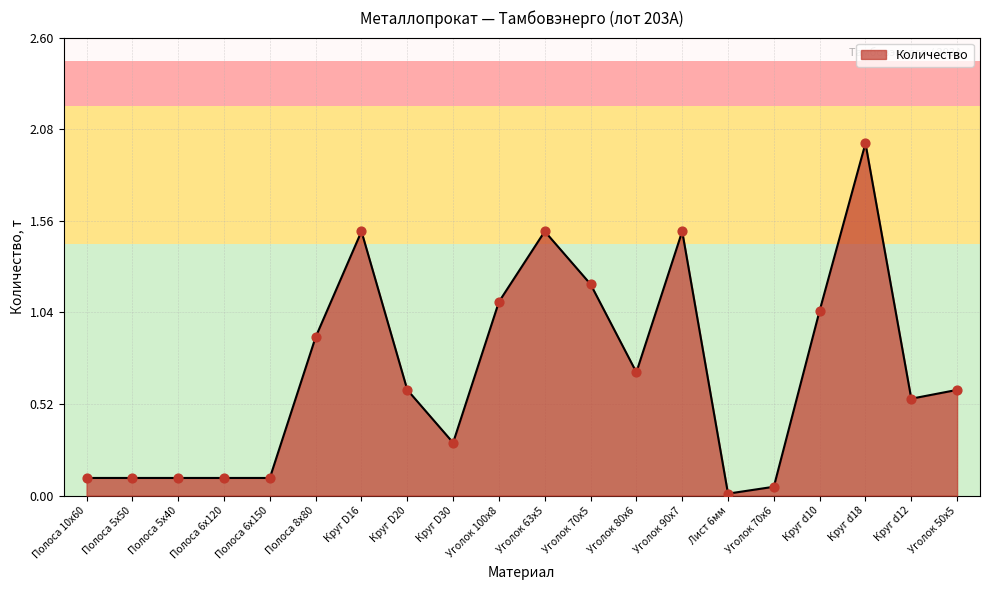

Between Полоса 6х120 and Круг d18, which is larger?

Круг d18